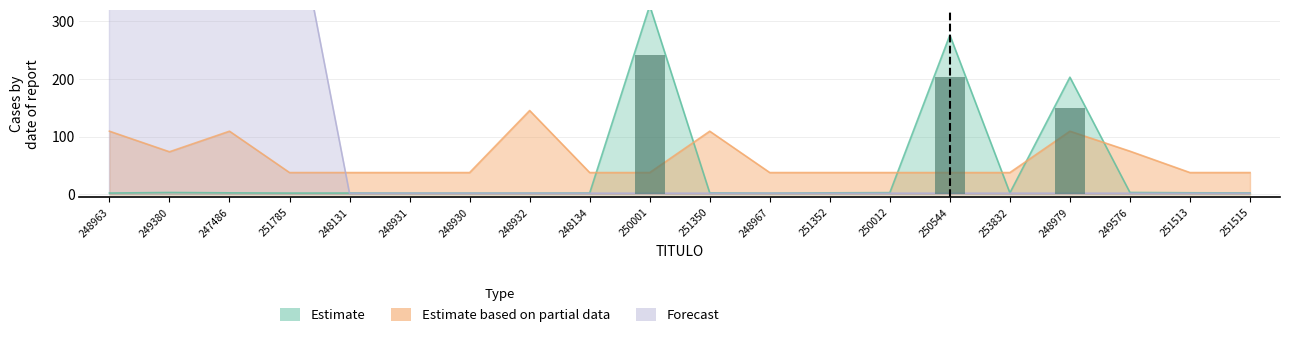

List the labels in order of Estimate based on partial data value, smallest first.

251785, 248131, 248931, 248930, 248134, 250001, 248967, 251352, 250012, 250544, 253832, 251513, 251515, 249380, 249576, 248963, 247486, 251350, 248979, 248932